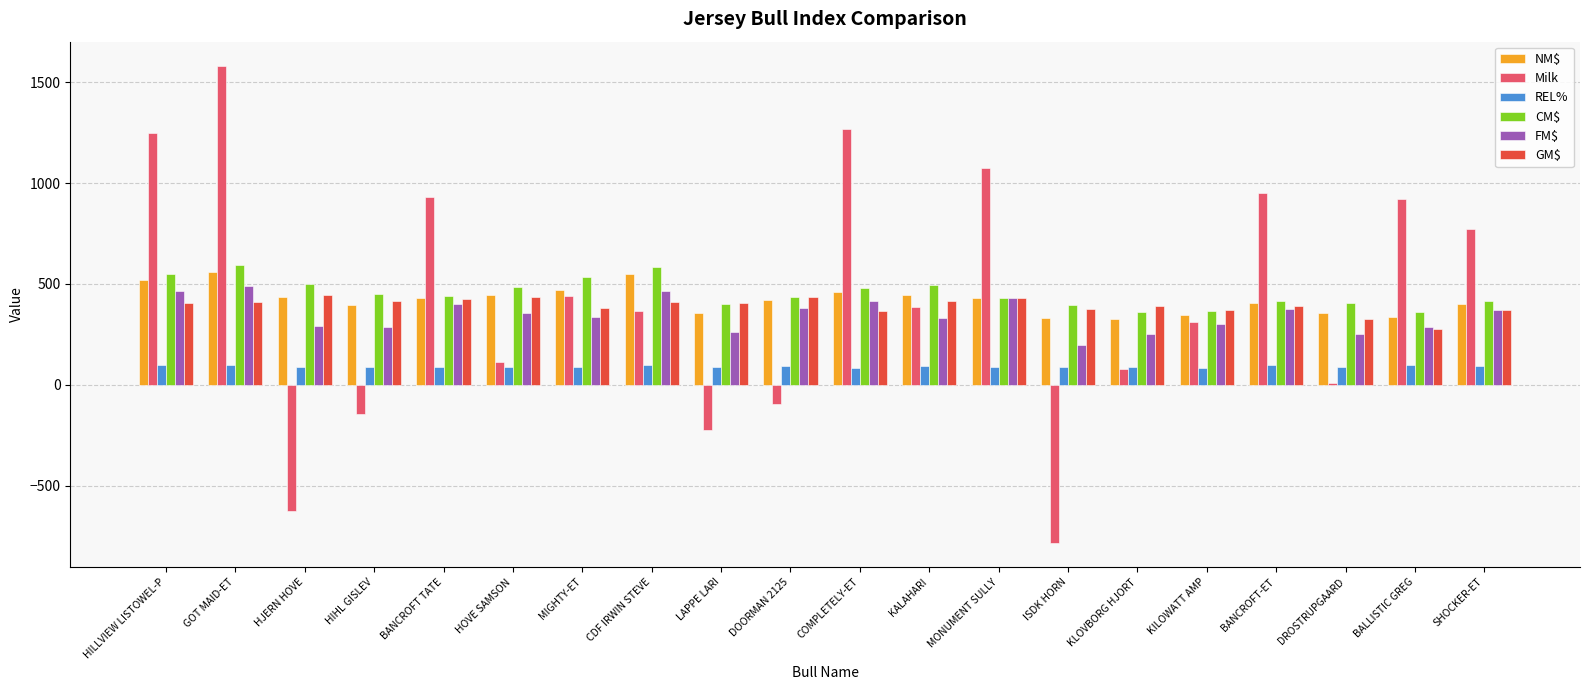

Rank the series by their maximum value, from lowest to highest.

REL%, GM$, FM$, NM$, CM$, Milk